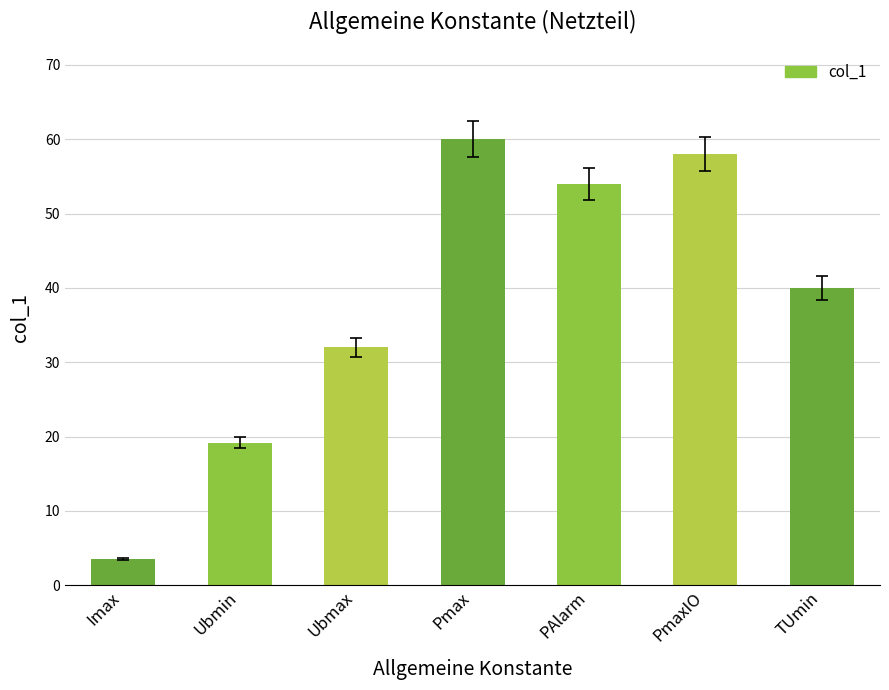

Reading left to right, transcribe all the data shown in this chart.

3.5	19.2	32.0	60.0	54.0	58.0	40.0